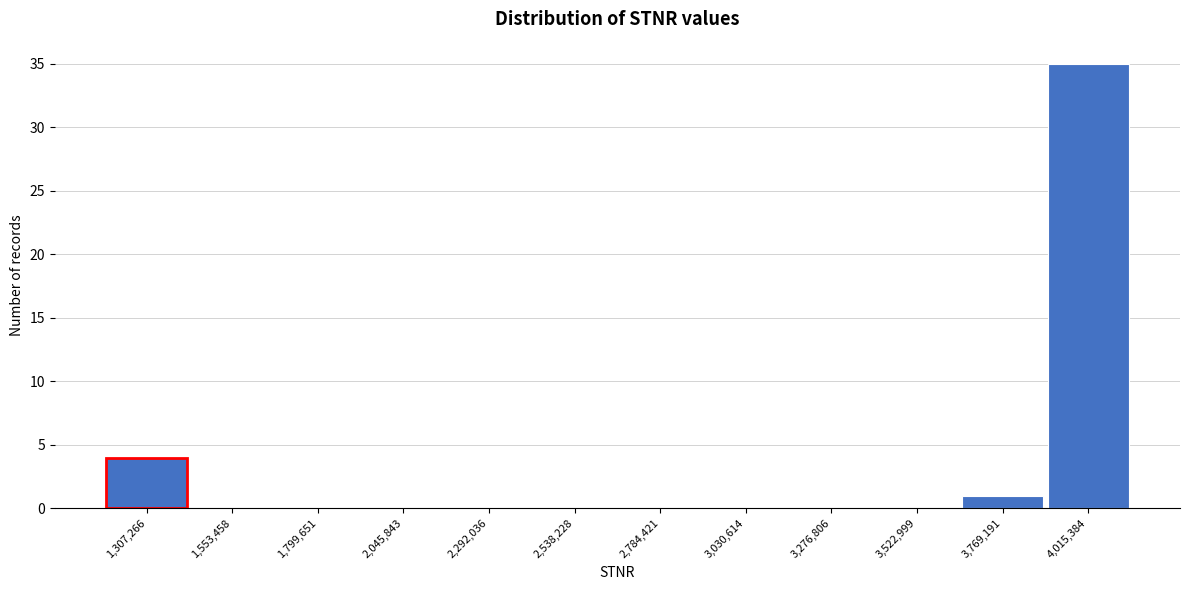

Reading left to right, extract all data points from this chart.

1,307,266=4	1,553,458=0	1,799,651=0	2,045,843=0	2,292,036=0	2,538,228=0	2,784,421=0	3,030,614=0	3,276,806=0	3,522,999=0	3,769,191=1	4,015,384=35